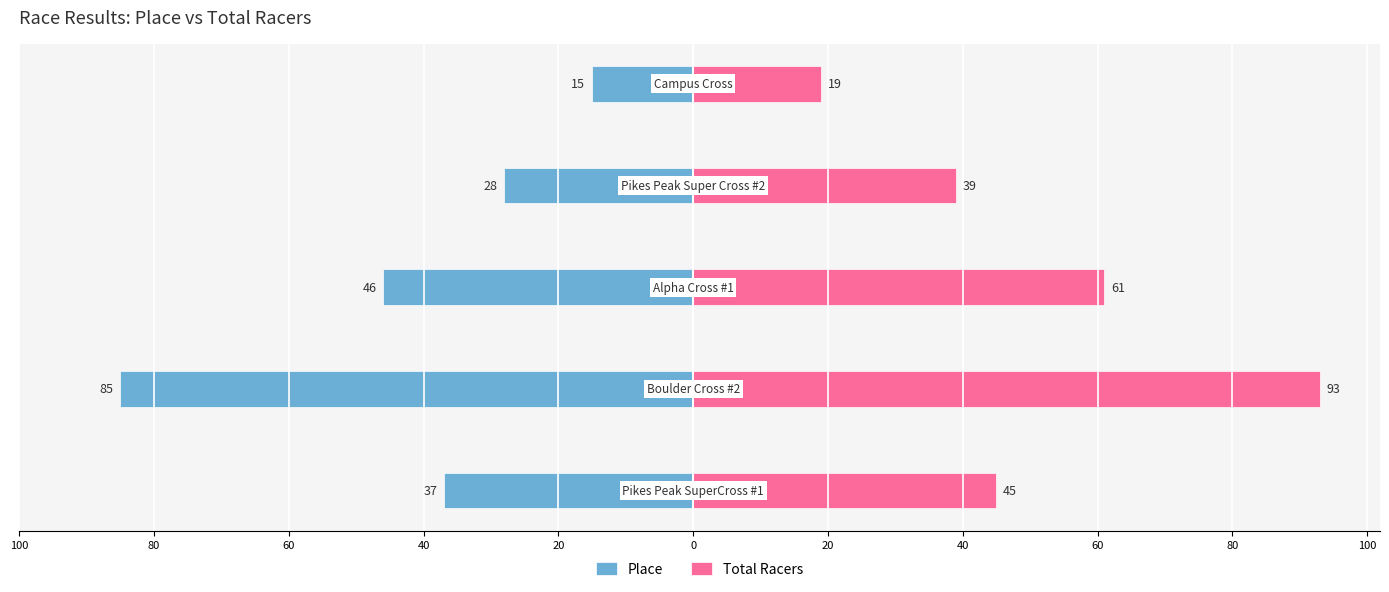

Reading left to right, what are all the values shown in this chart?

Place: -37	-85	-46	-28	-15
Total Racers: 45	93	61	39	19